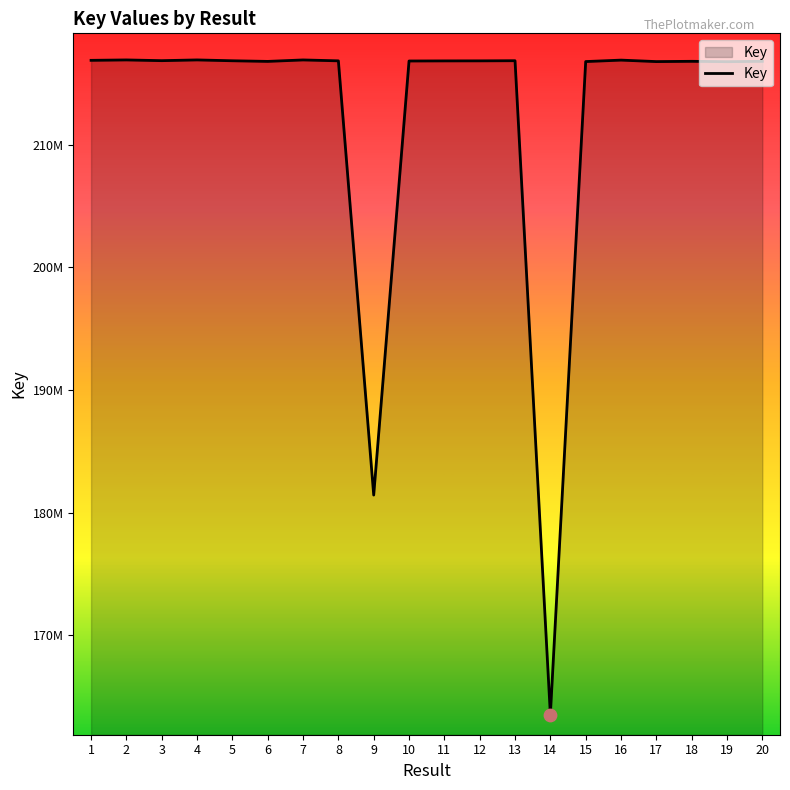

Approximately how many times larger is the value at 19 compared to 6?

1.0